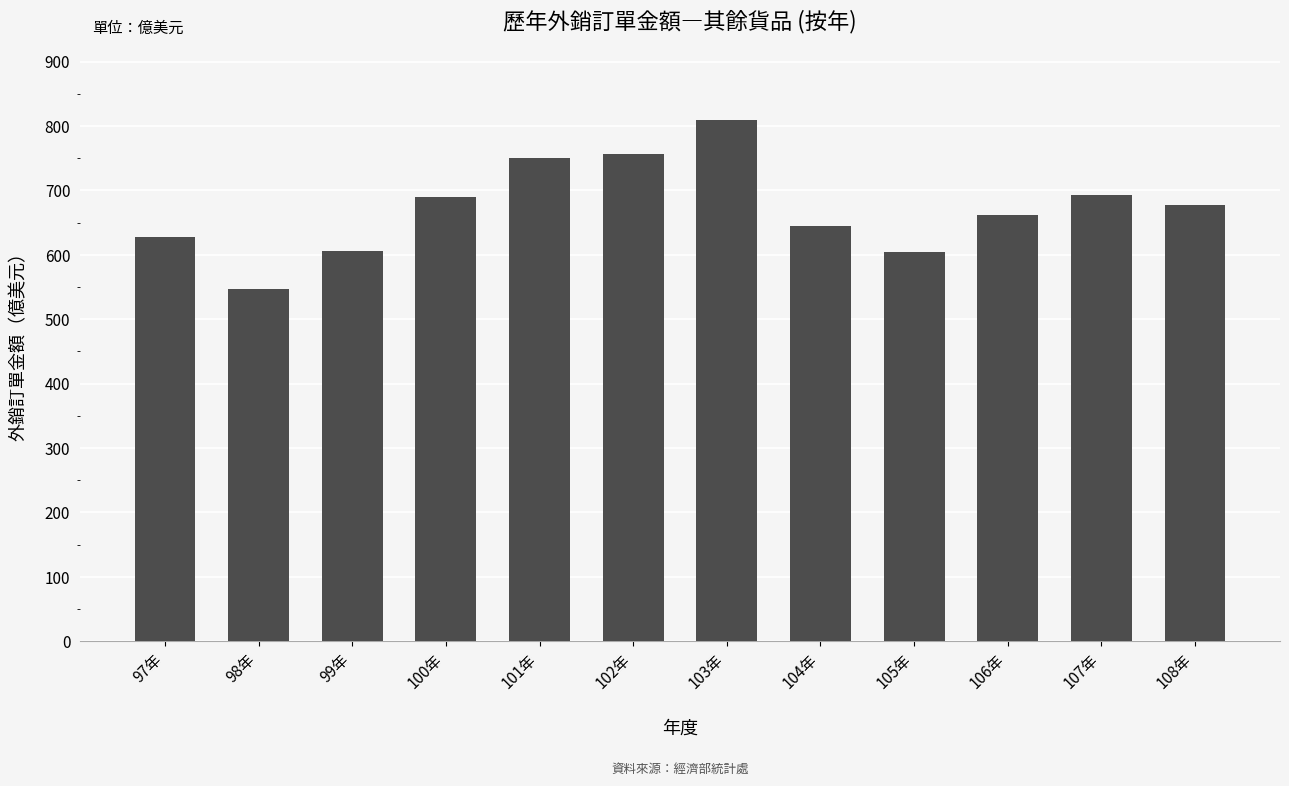

True or false: the data shows 808.6 at 103年.

True